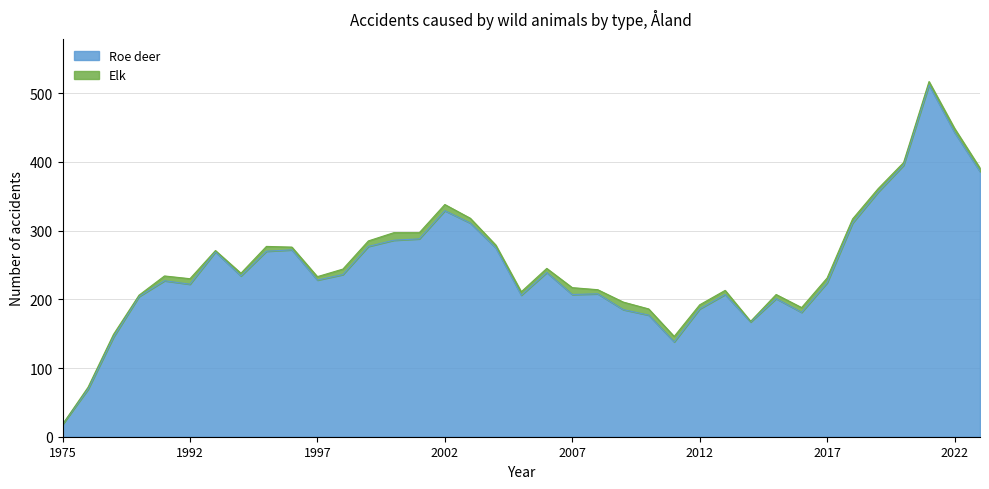

Reading left to right, extract all data points from this chart.

18	69	145	204	227	222	269	234	270	272	228	236	277	286	288	329	311	275	206	239	207	208	185	177	138	186	207	167	201	181	224	311	356	395	512	443	386